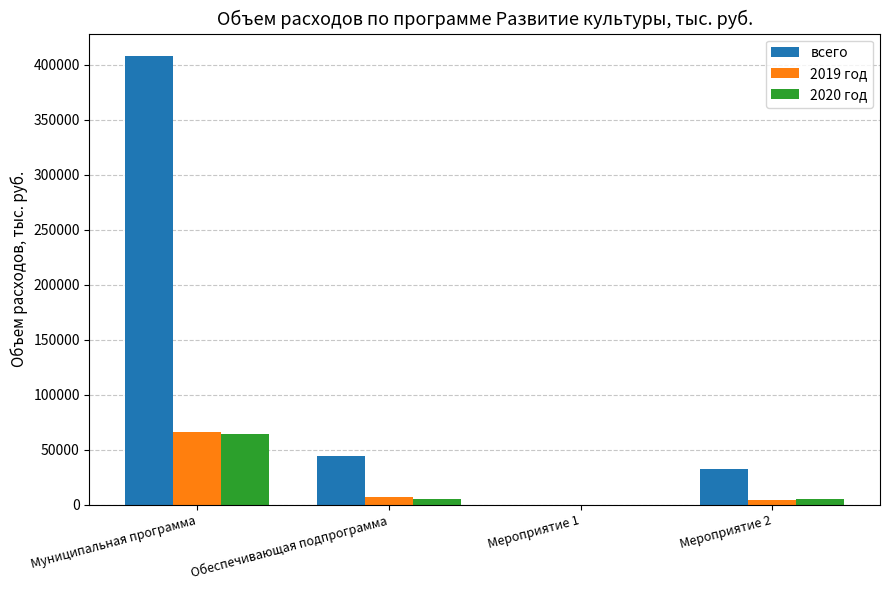

What is the sum of all 2020 год values?

74119.8